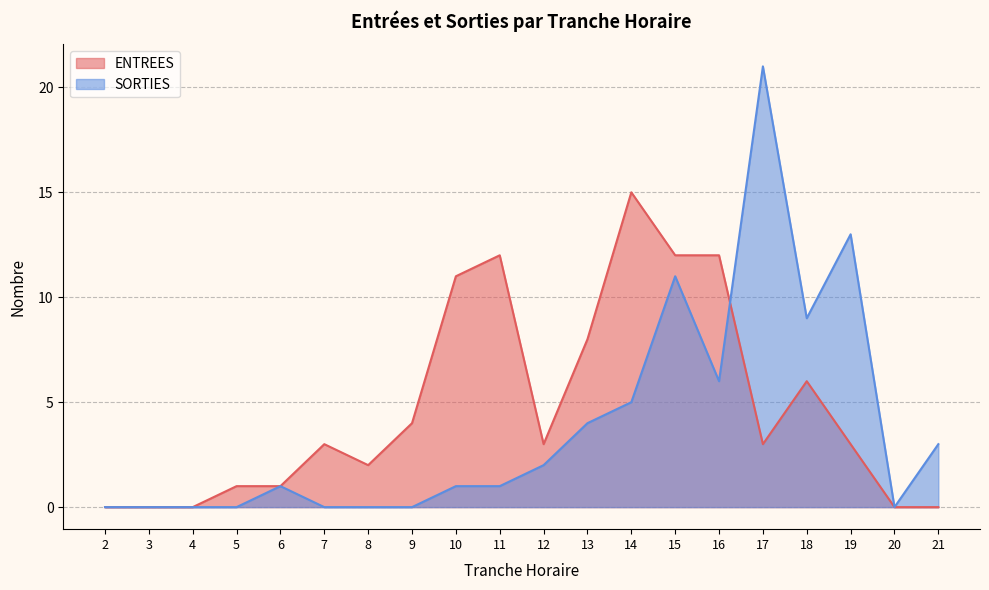

What is the greatest value displayed?

21